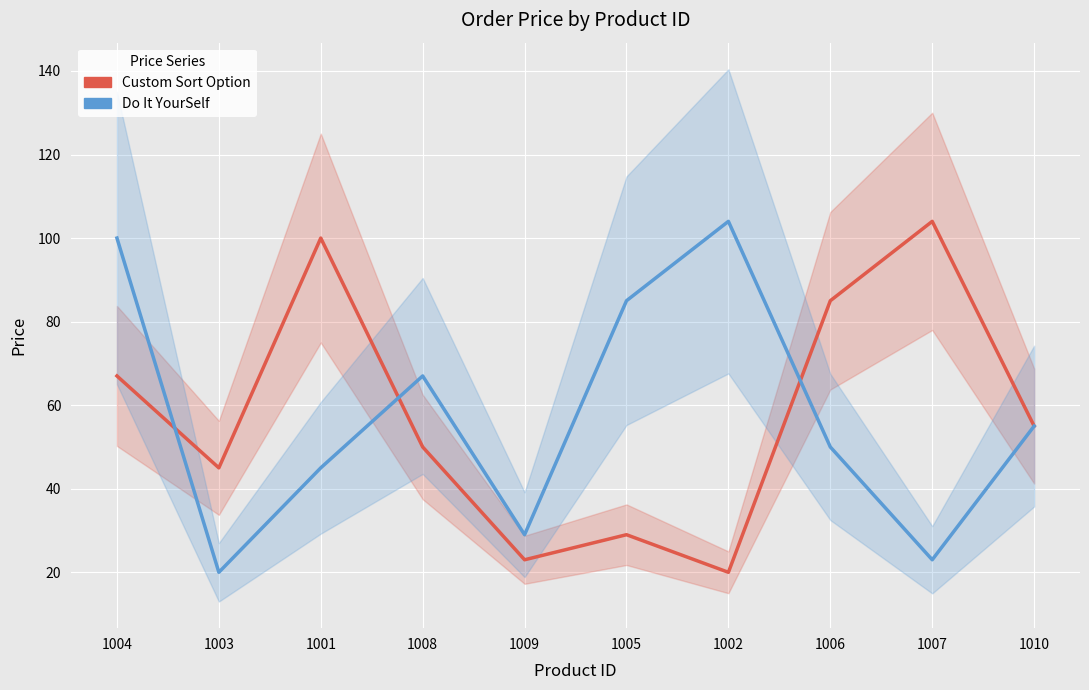

In Custom Sort Option, how many points are higher than both neighbors (excluding endpoints)?

3